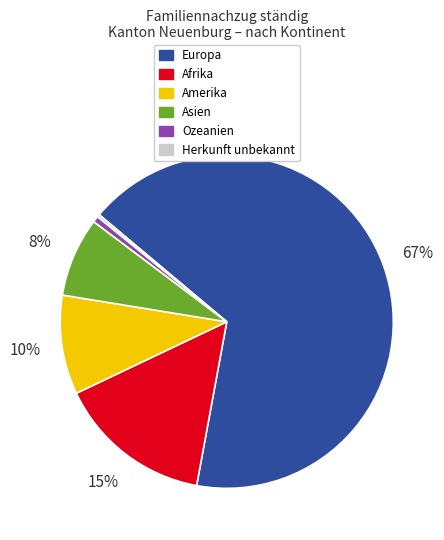

Which has a higher value, Amerika or Europa?

Europa